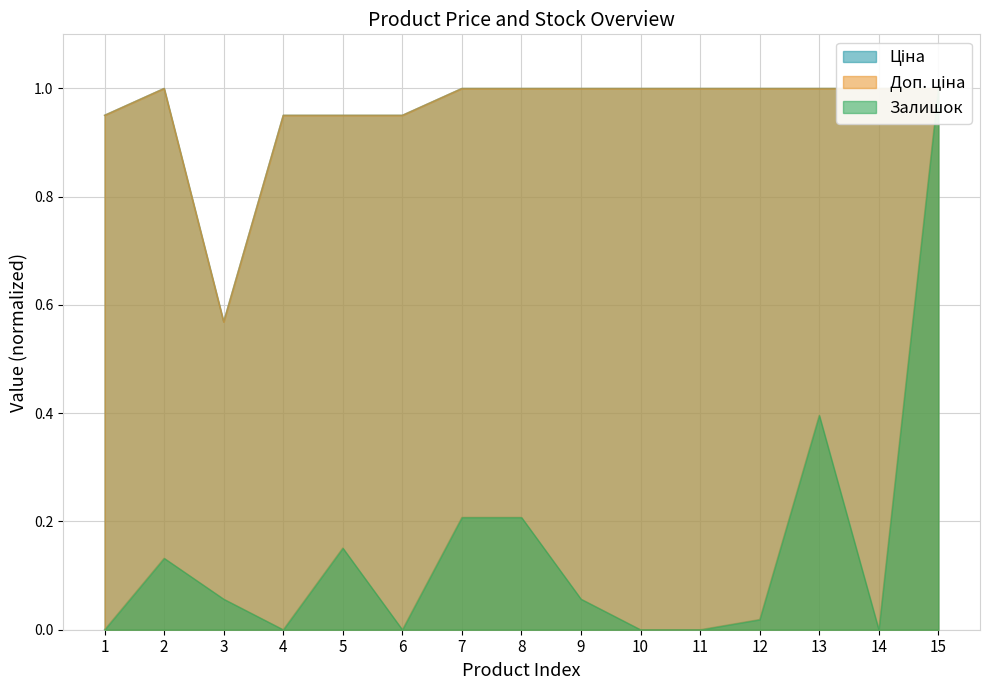

Rank the series by their maximum value, from lowest to highest.

Ціна, Доп. ціна, Залишок